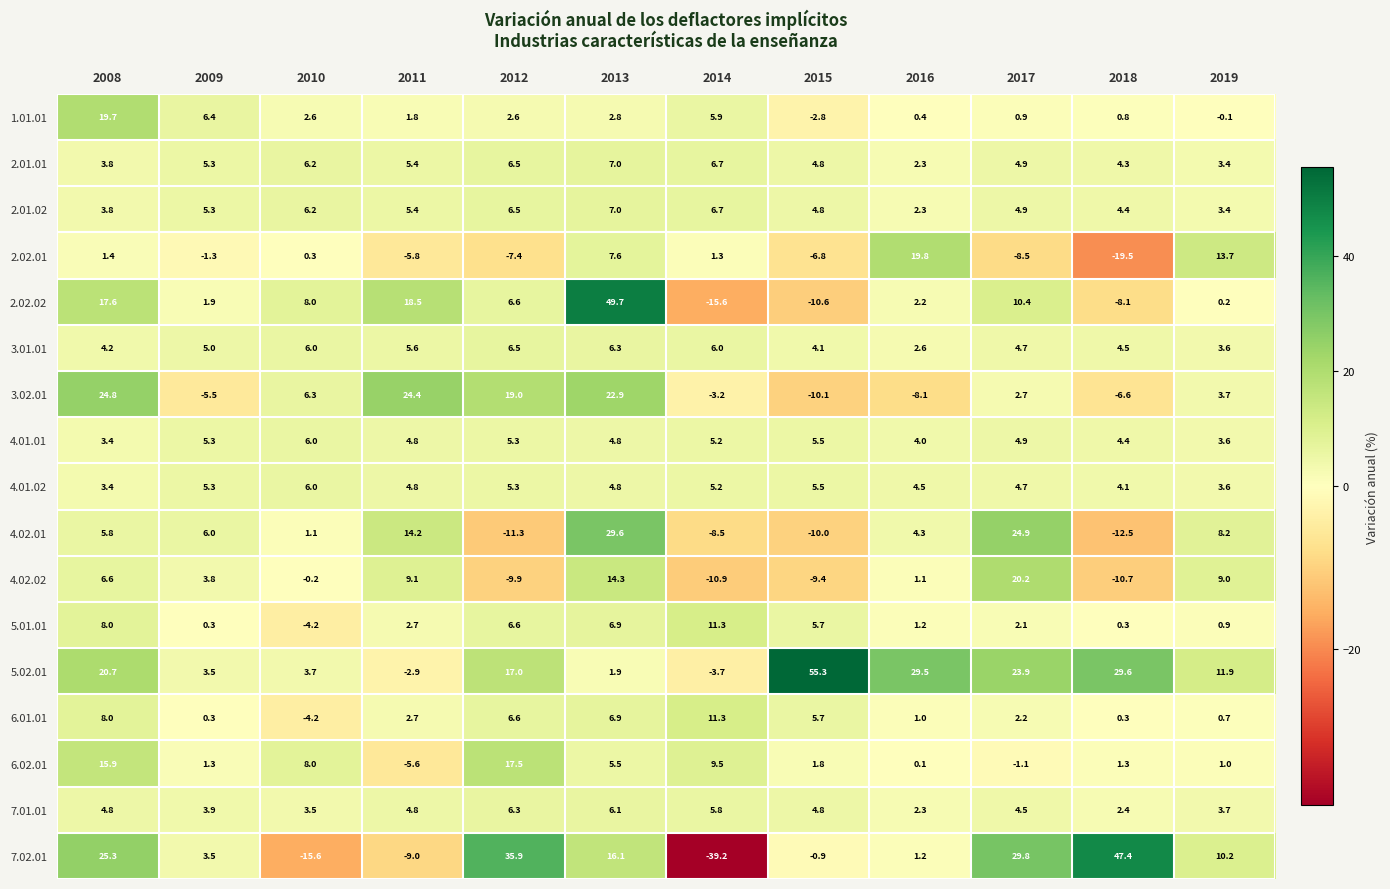

How many values in 2.02.01 are above zero?

6